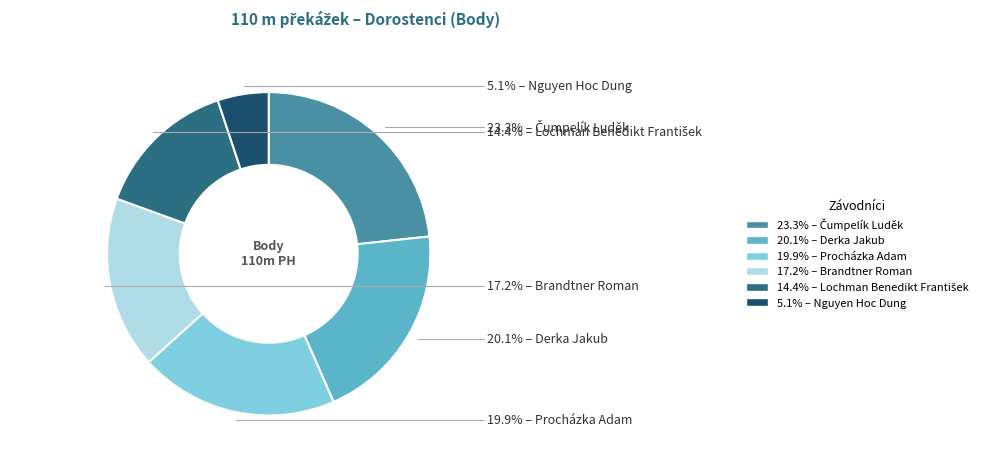

Does any single category account for the majority?

No